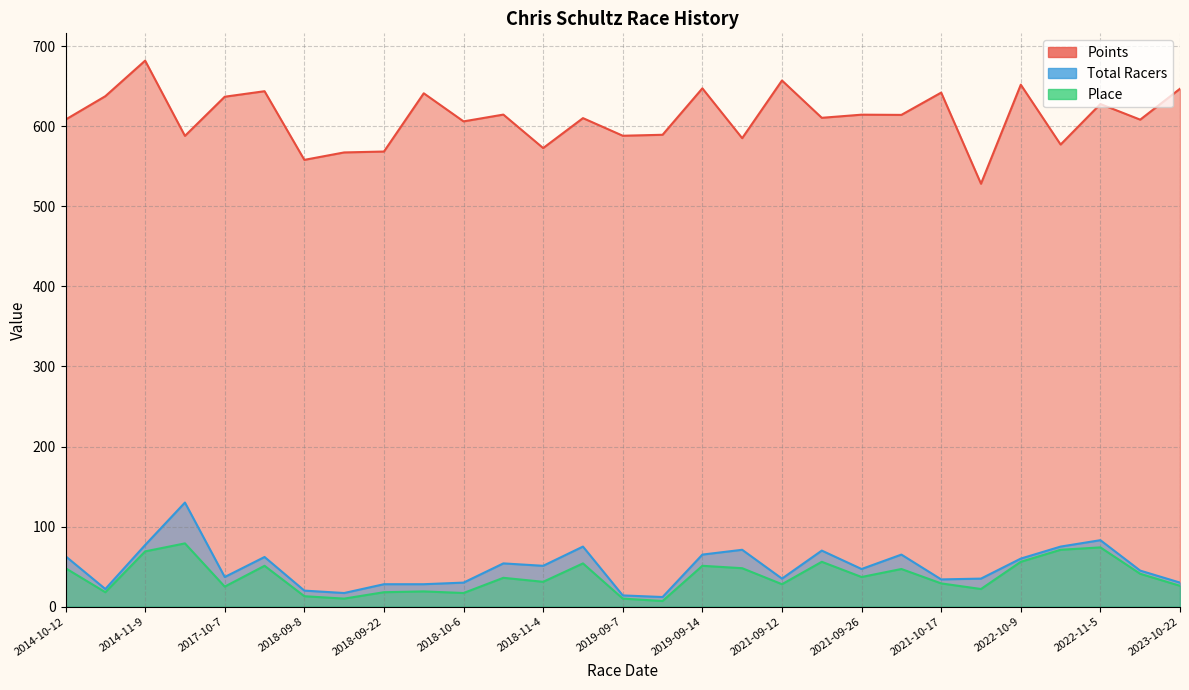

How many interior local peaks does the Points series have?

11